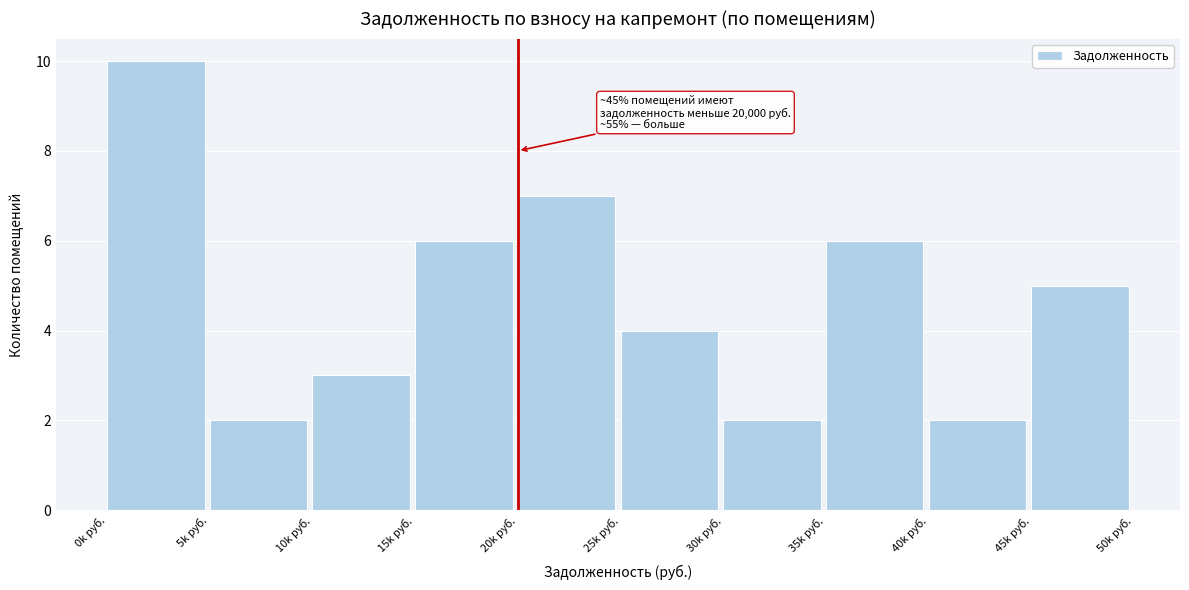

Reading right to left, extract all data points from this chart.

45k руб.=5	40k руб.=2	35k руб.=6	30k руб.=2	25k руб.=4	20k руб.=7	15k руб.=6	10k руб.=3	5k руб.=2	0k руб.=10